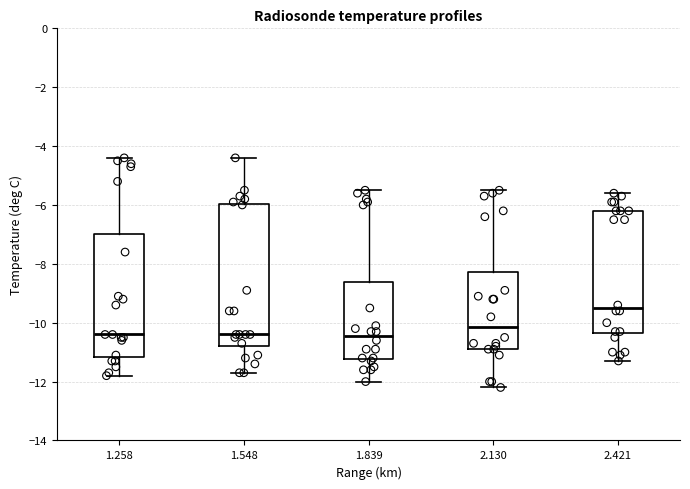

Reading left to right, transcribe this box plot: for each box, give where its median line is, the range the box spans, and where its two whiskers end, as read against the y-axis. The values are not printed on the chart, so give them approximately, as read against the axis.

1.258: median -10.4, box -11.2 to -7.0, whiskers -11.8 to -4.4
1.548: median -10.4, box -10.8 to -6.0, whiskers -11.6 to -4.4
1.839: median -10.4, box -11.2 to -8.6, whiskers -12.0 to -5.4
2.130: median -10.2, box -10.8 to -8.2, whiskers -12.2 to -5.4
2.421: median -9.4, box -10.4 to -6.2, whiskers -11.2 to -5.6